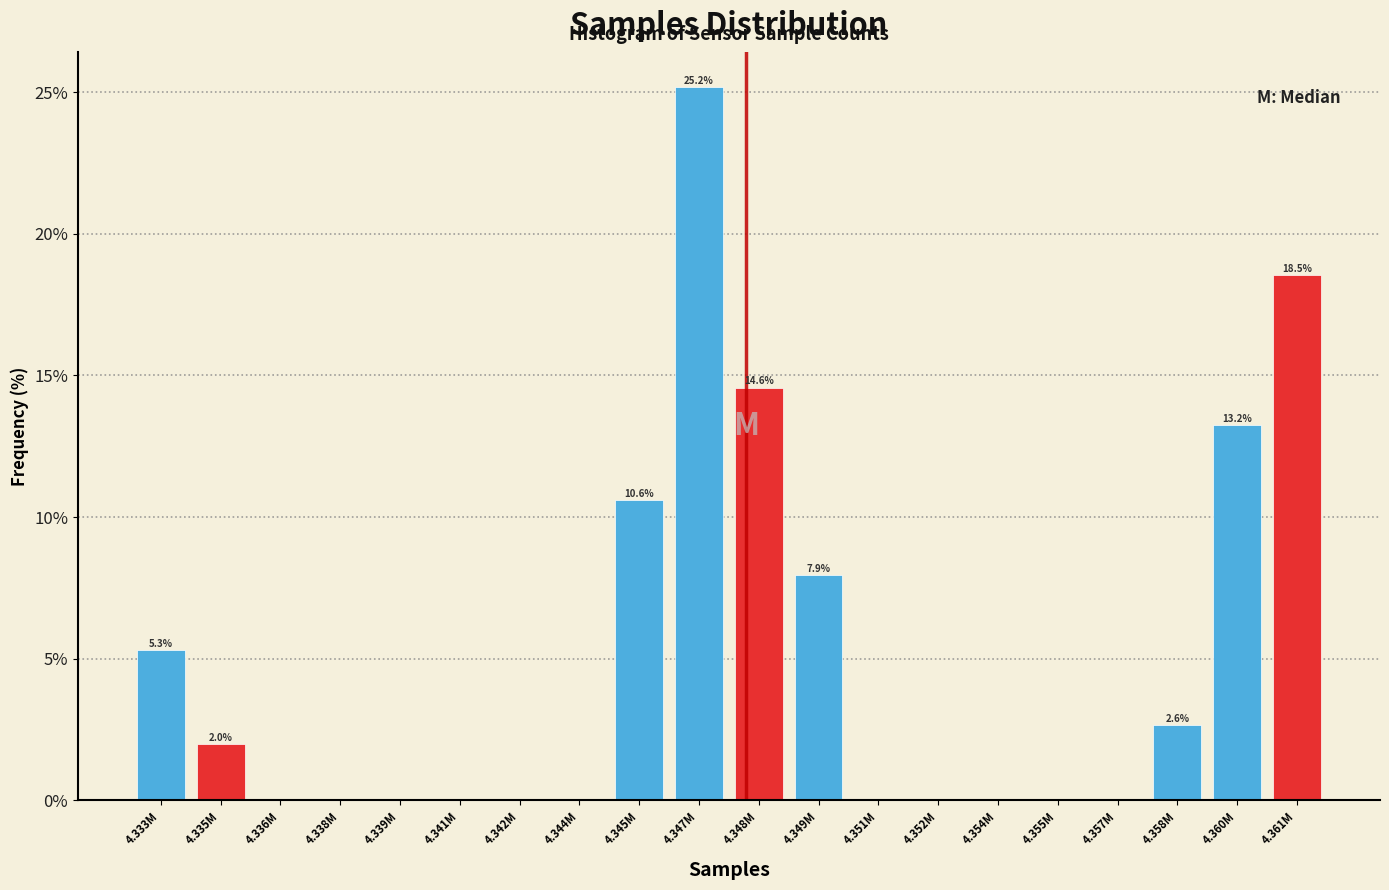

Reading left to right, extract all data points from this chart.

4.333M=5.3	4.335M=2.0	4.336M=0.0	4.338M=0.0	4.339M=0.0	4.341M=0.0	4.342M=0.0	4.344M=0.0	4.345M=10.6	4.347M=25.2	4.348M=14.6	4.349M=7.9	4.351M=0.0	4.352M=0.0	4.354M=0.0	4.355M=0.0	4.357M=0.0	4.358M=2.6	4.360M=13.2	4.361M=18.5